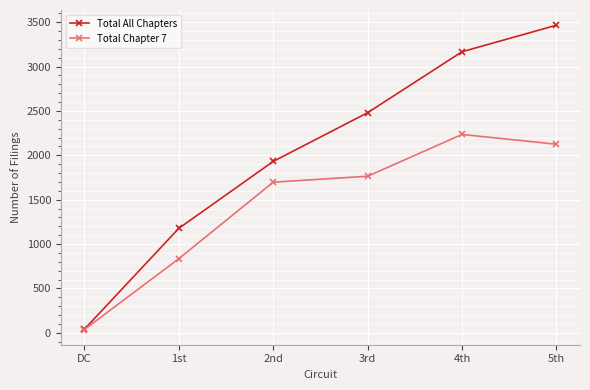

What is the minimum value shown in the chart?

37